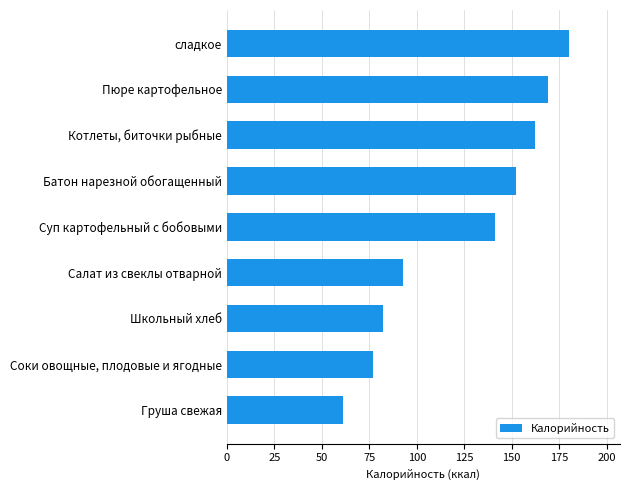

The value at Школьный хлеб is 82. True or false?

True